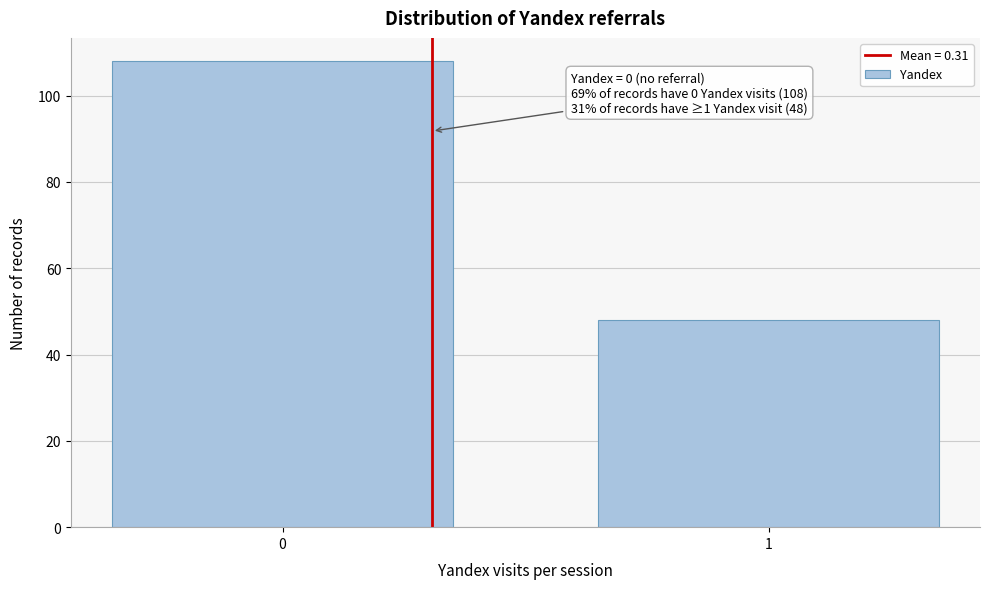

Reading left to right, transcribe all the data shown in this chart.

108	48